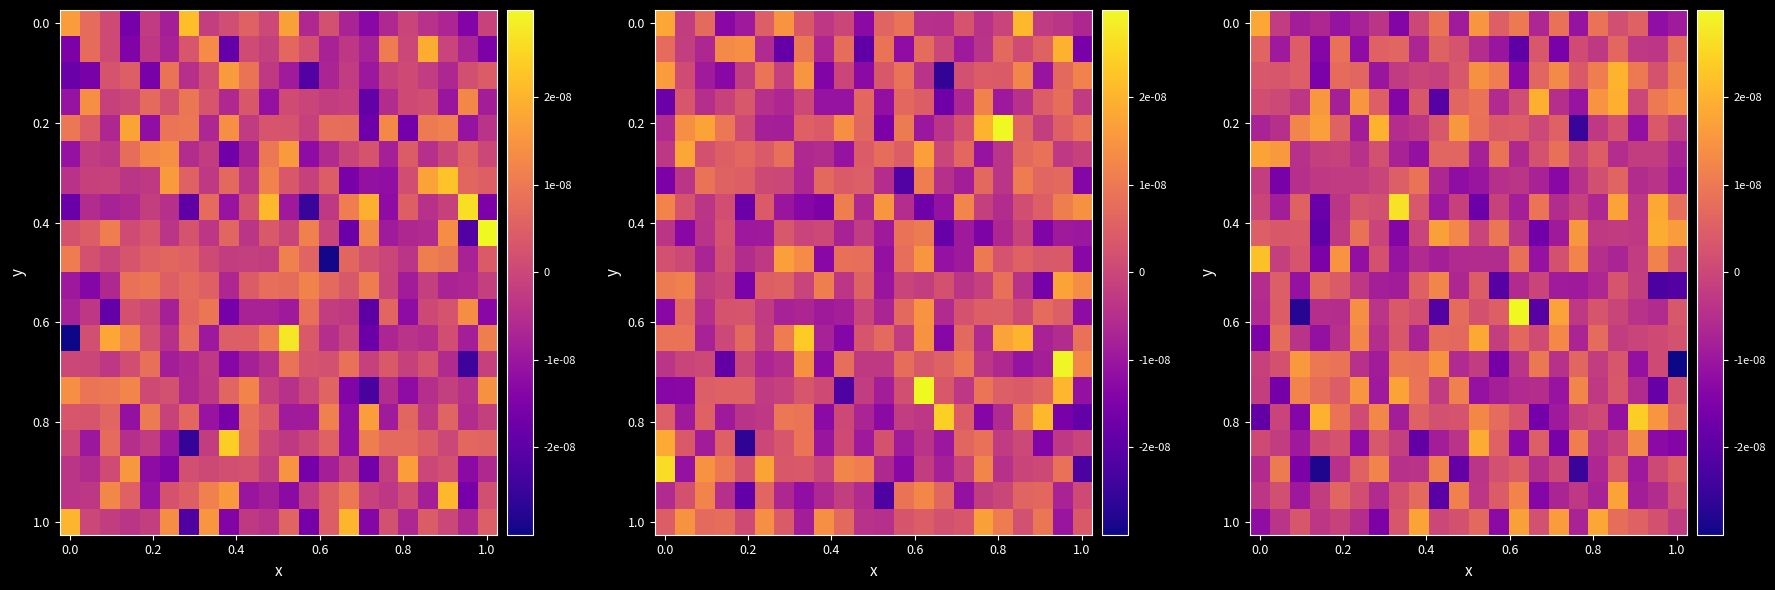

At which category is the sum across all series the highest?

18